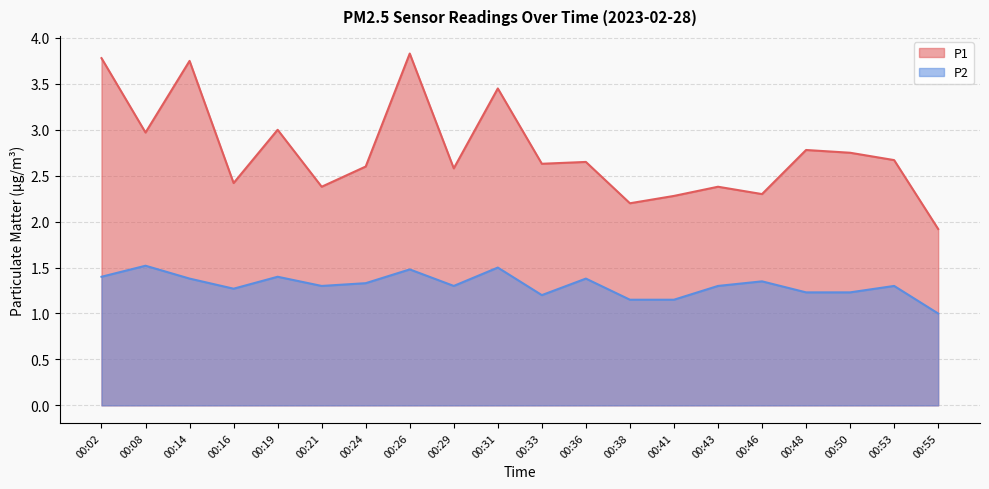

At which category does P1 reach its first local valley?

00:08